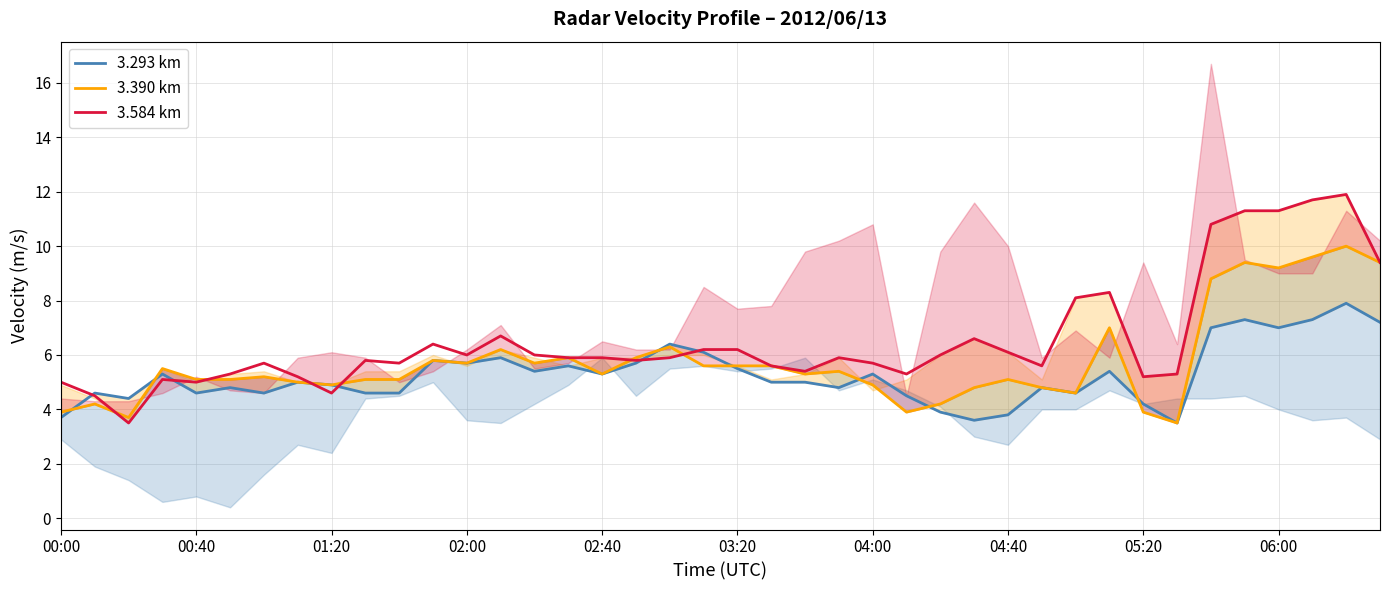

How many data points in 3.293 km are above 5?

19